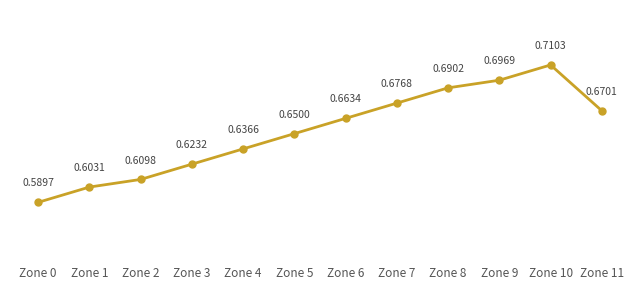

At which category does the data reach its first local peak?

Zone 10